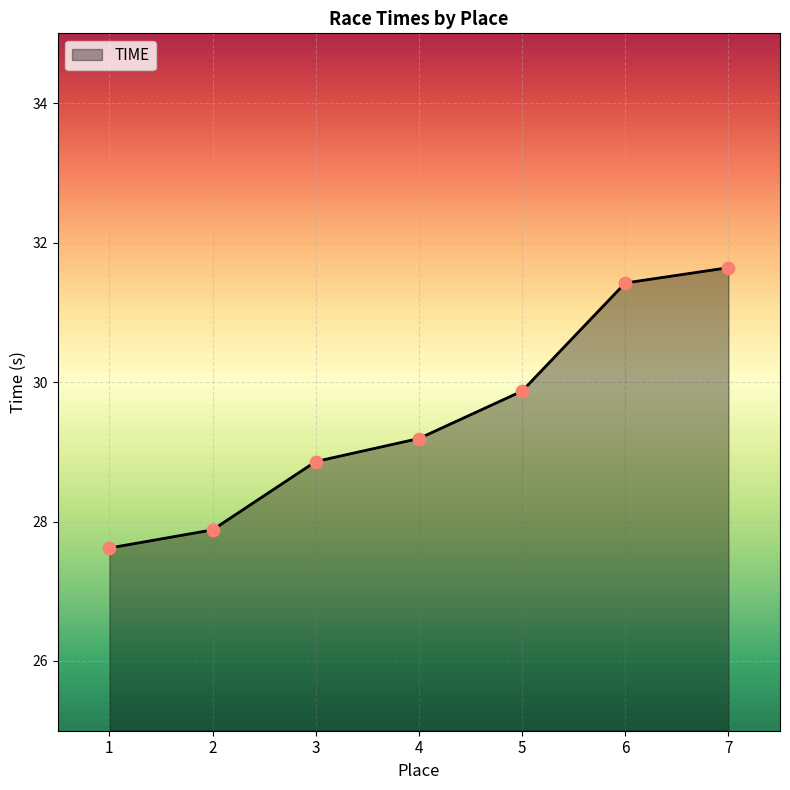

What is the change in value from 2 to 3?

+1.0